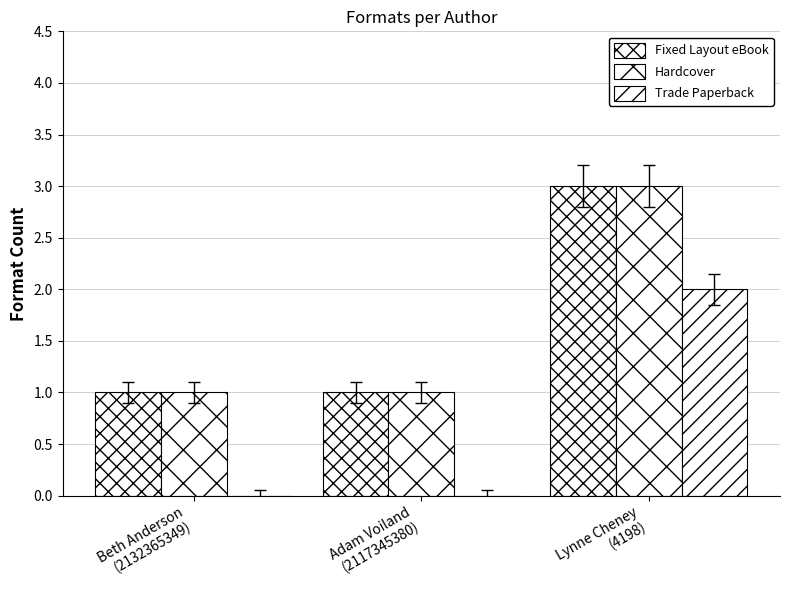

Is the value of Fixed Layout eBook at Lynne Cheney
(4198) greater than the value of Hardcover at Beth Anderson
(2132365349)?

Yes